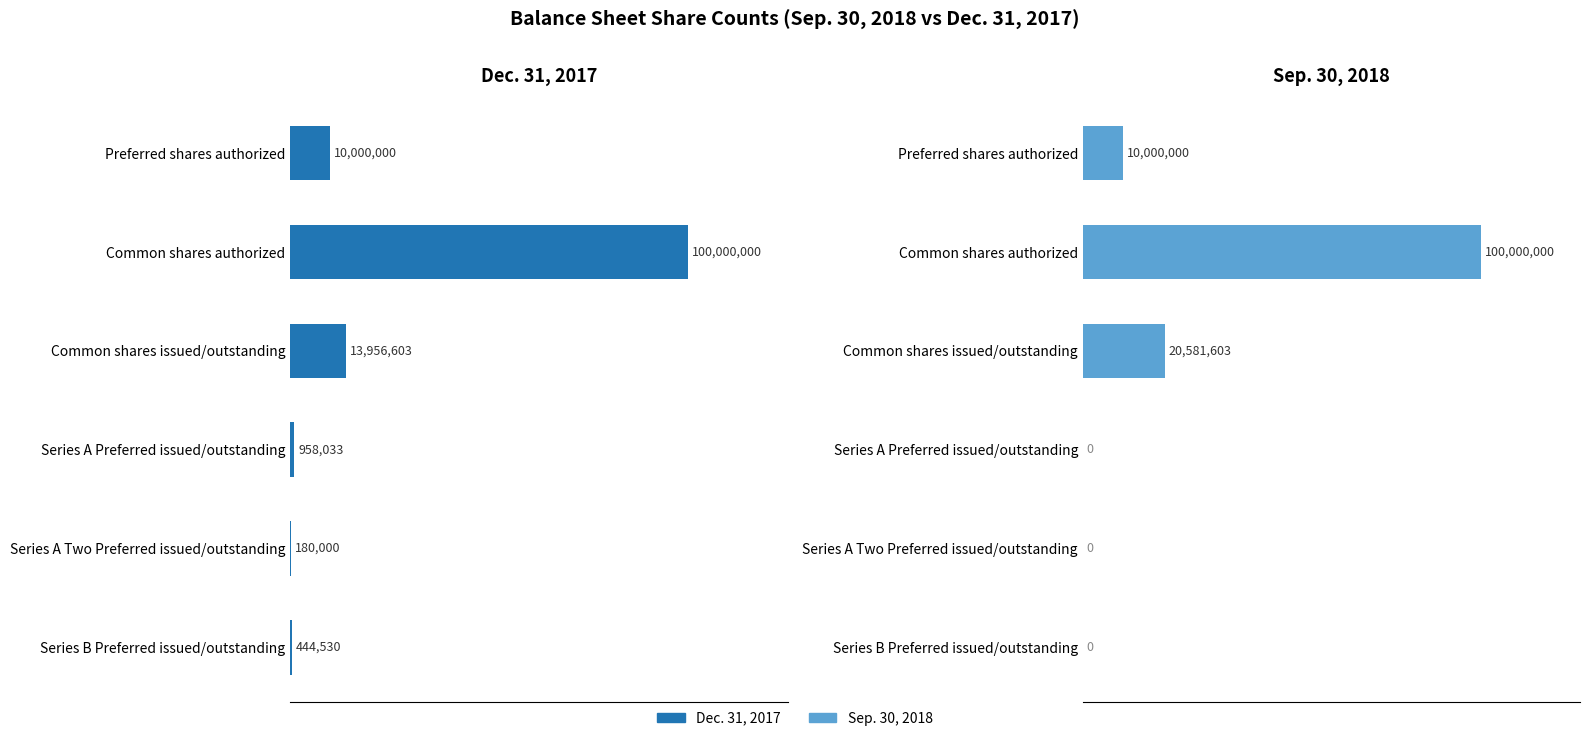

Which series has the largest total across all categories?

Sep. 30, 2018